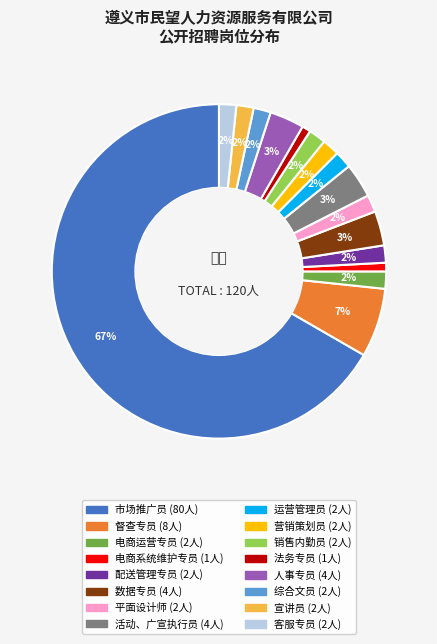

Which slice is the largest?

市场推广员